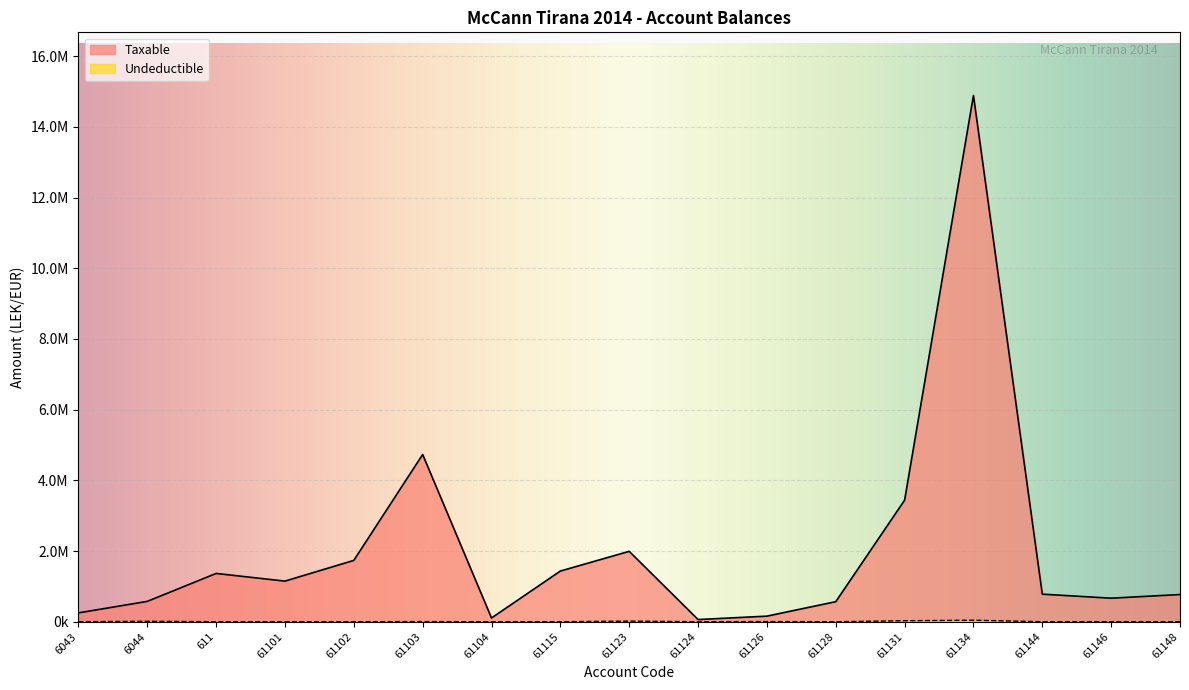

True or false: Taxable and Undeductible intersect in this chart.

False